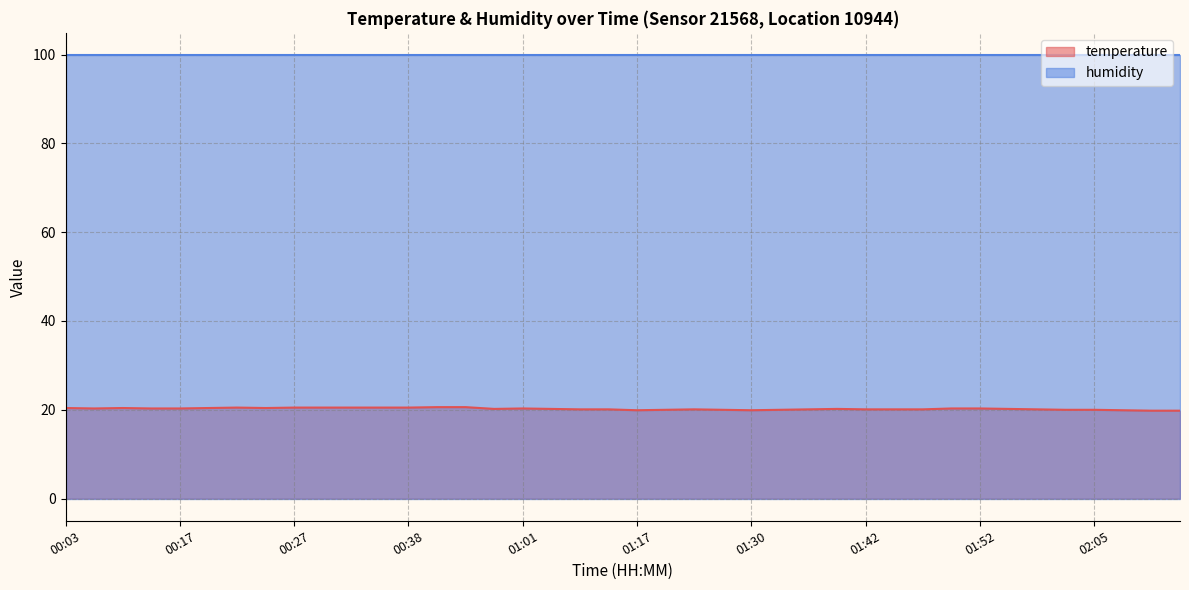

What is the greatest value displayed?

99.9